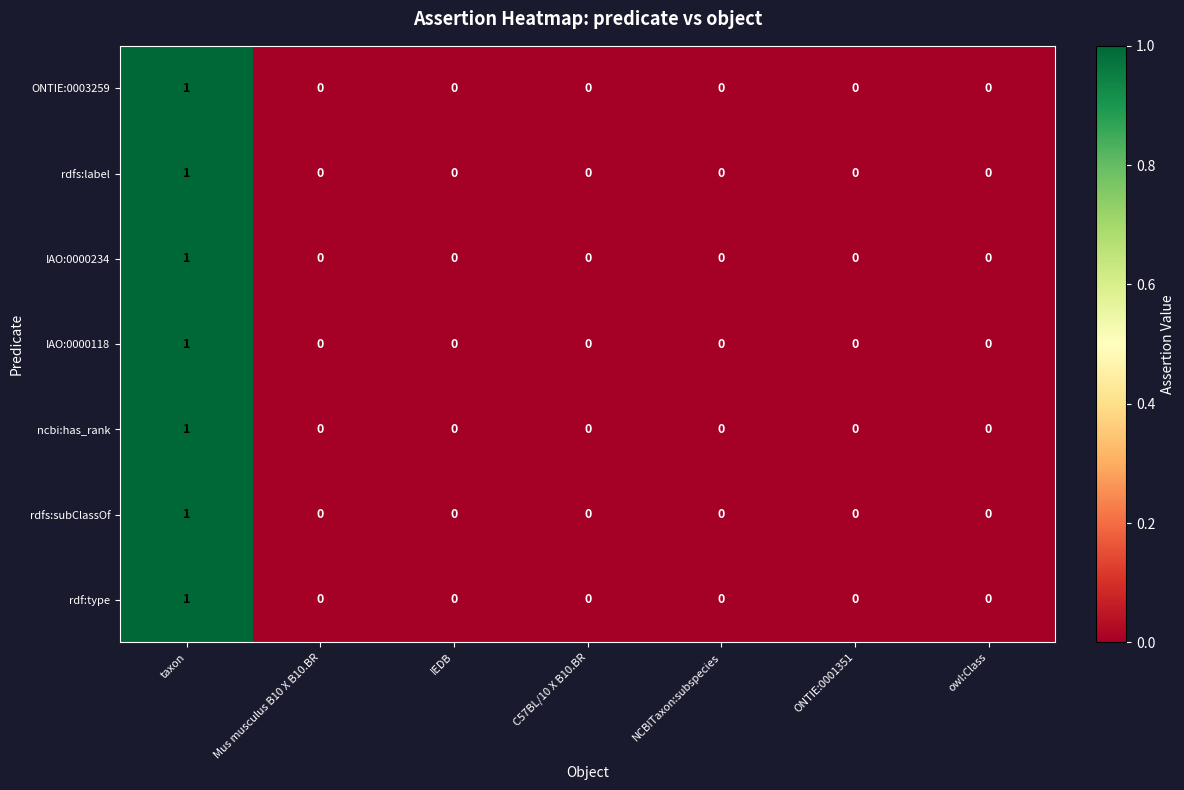

Which category has the highest value across all series?

taxon